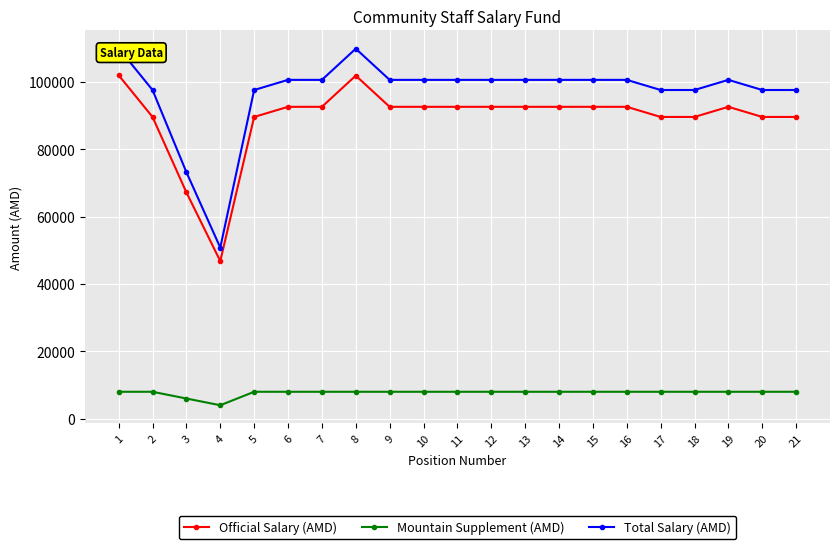

What is the difference between the highest and lowest values at 2?

89611